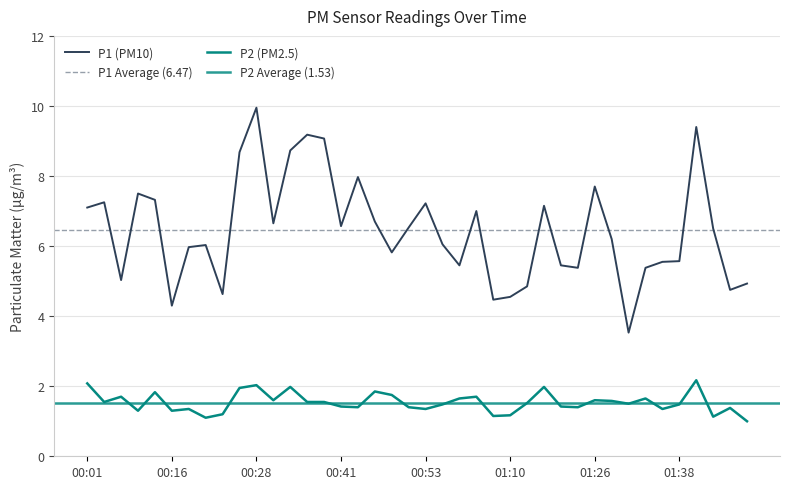

What is the lowest value of the P2 series?

1.0